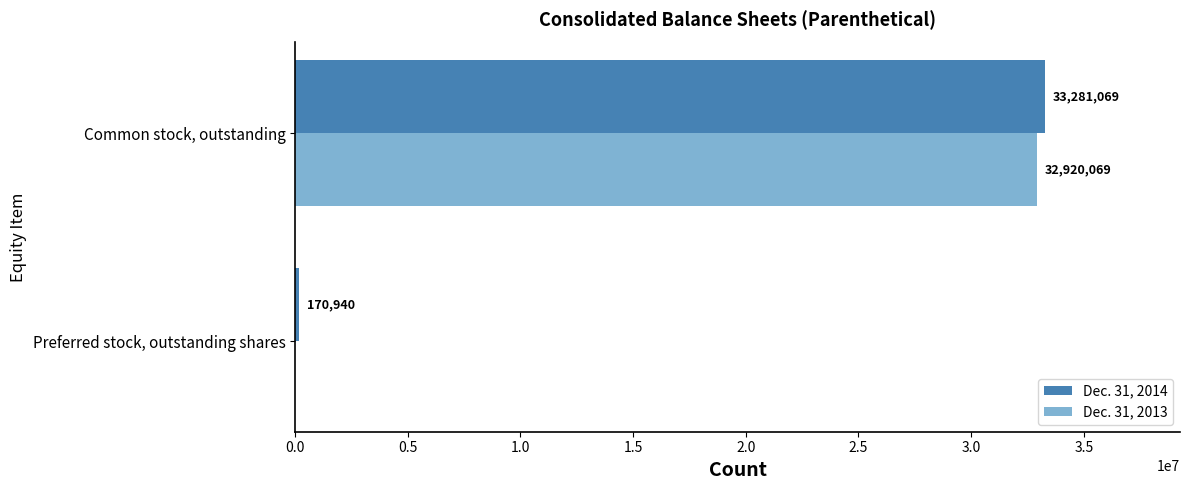

Which series changed the most between Preferred stock, outstanding shares and Common stock, outstanding?

Dec. 31, 2014